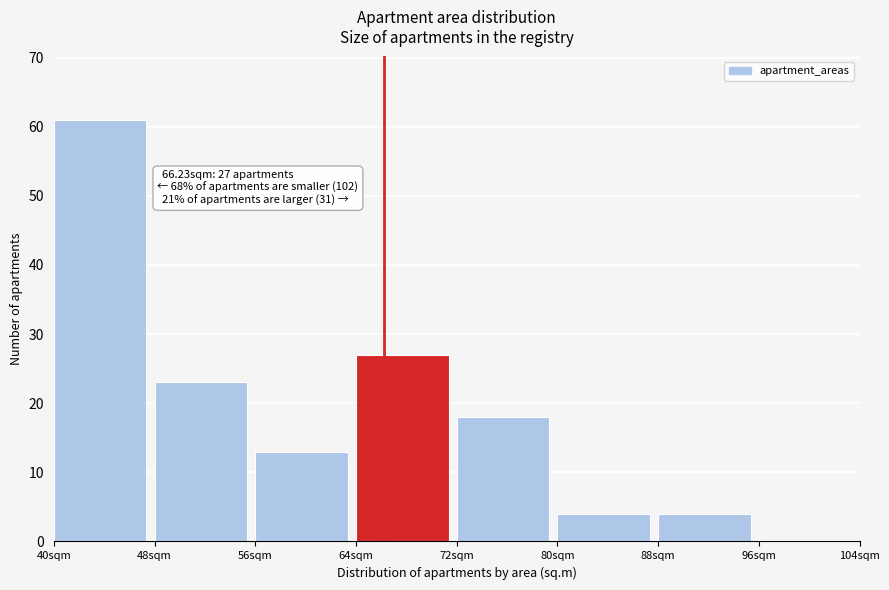

Which range on the x-axis has the tallest bar?

40 to 48